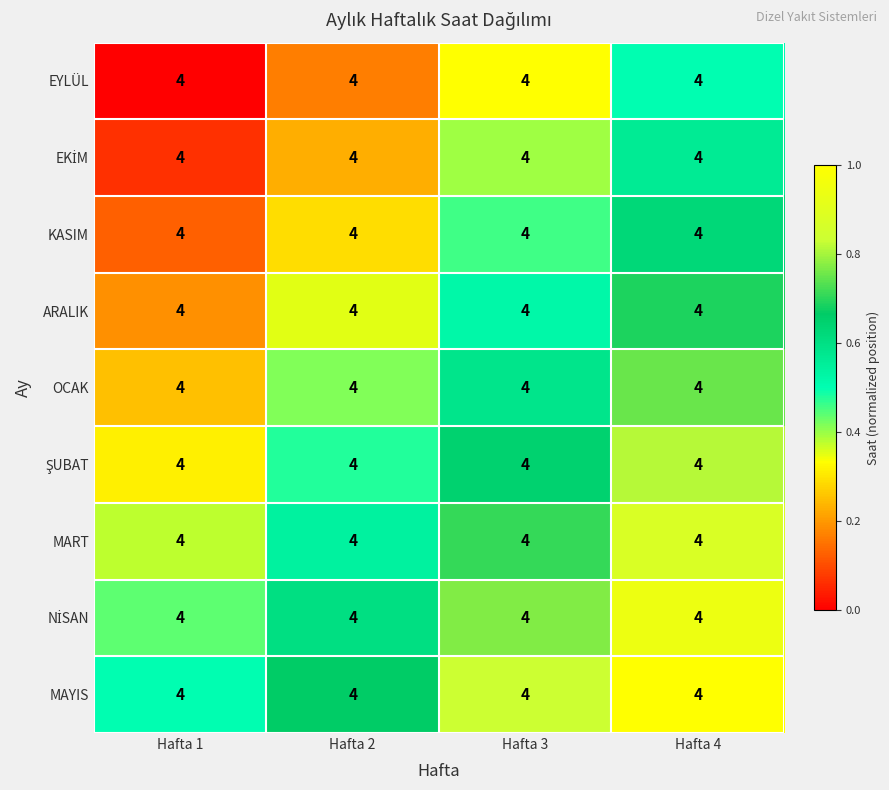

The ARALIK series shows 0.8 at Hafta 3. True or false?

False